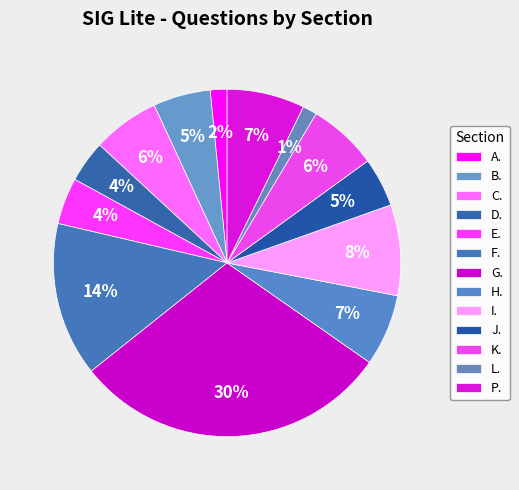

How many segments does this pie chart have?

13